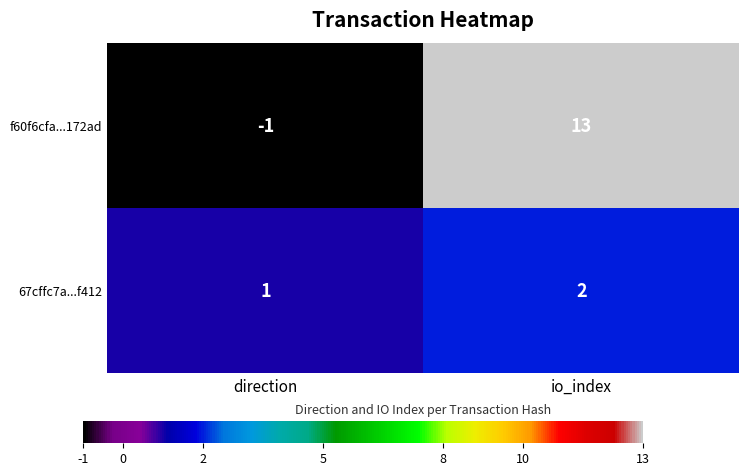

Where is 67cffc7a...f412 nearest to the value 1?

direction